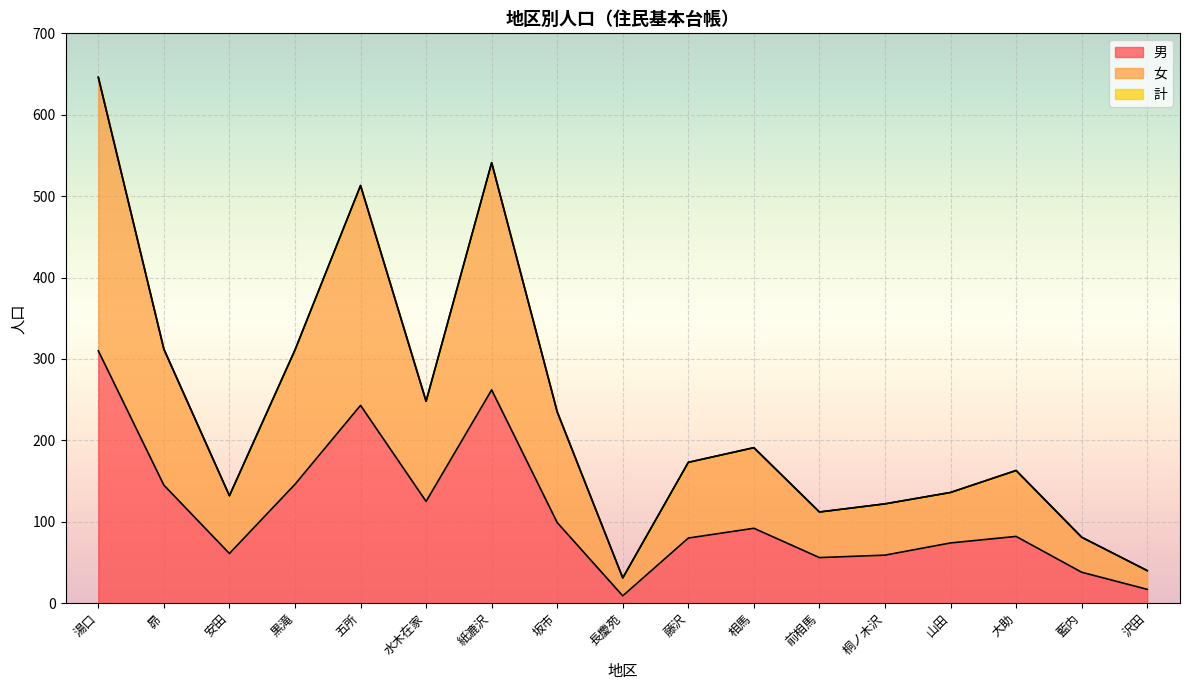

True or false: 男 has a value of 38 at 藍内.

True